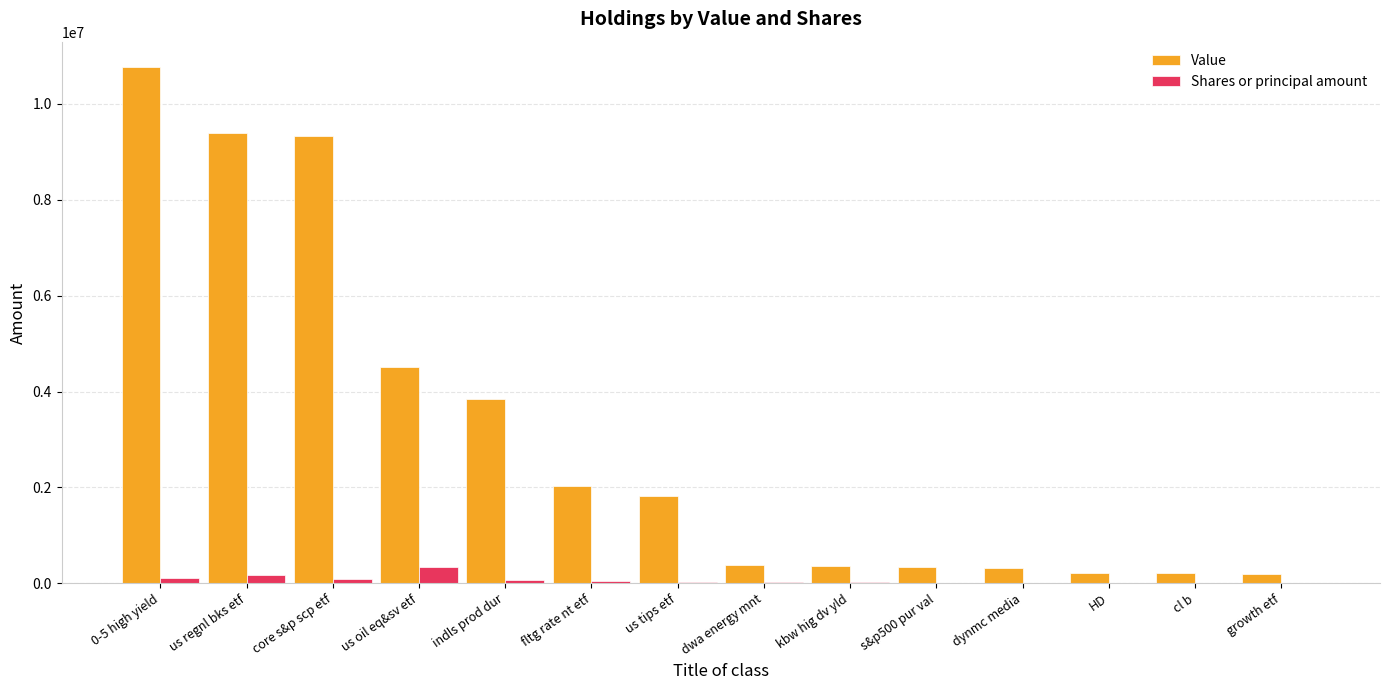

How many groups of bars are there?

14